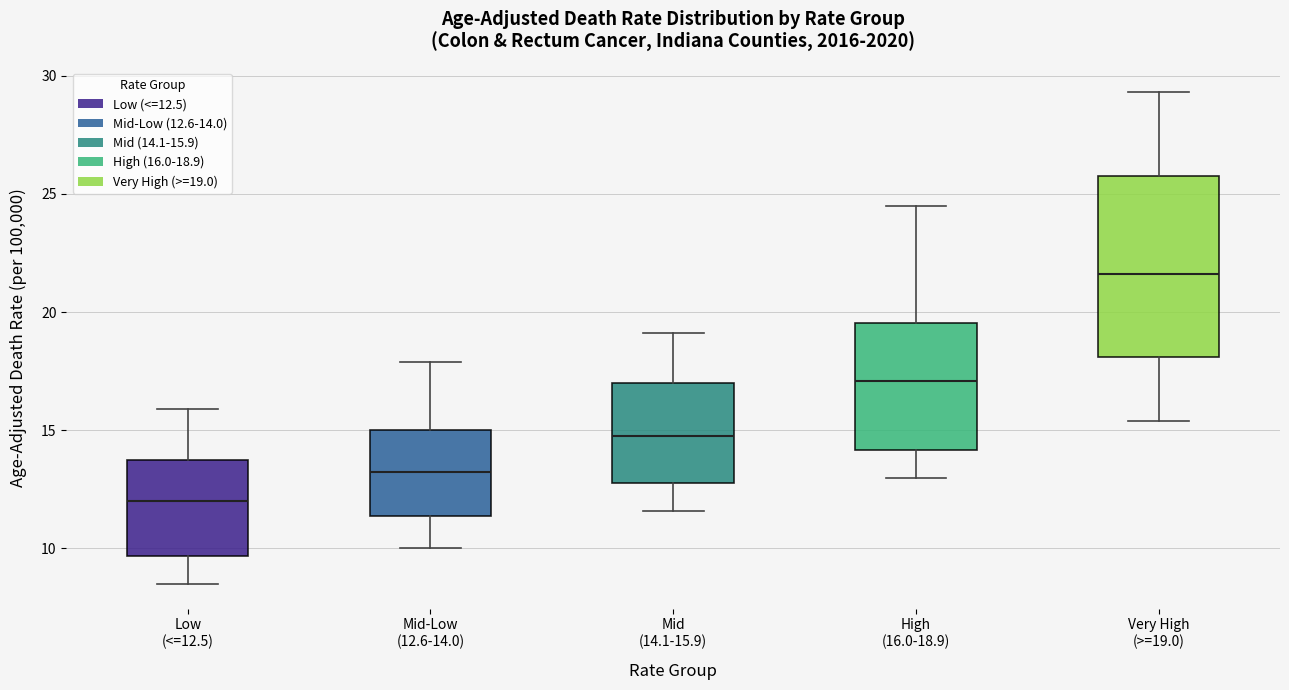

Where does the lower whisker of the box for Low (<=12.5) end on the y-axis? The values are not printed on the chart, so give them approximately, as read against the axis.

8.5